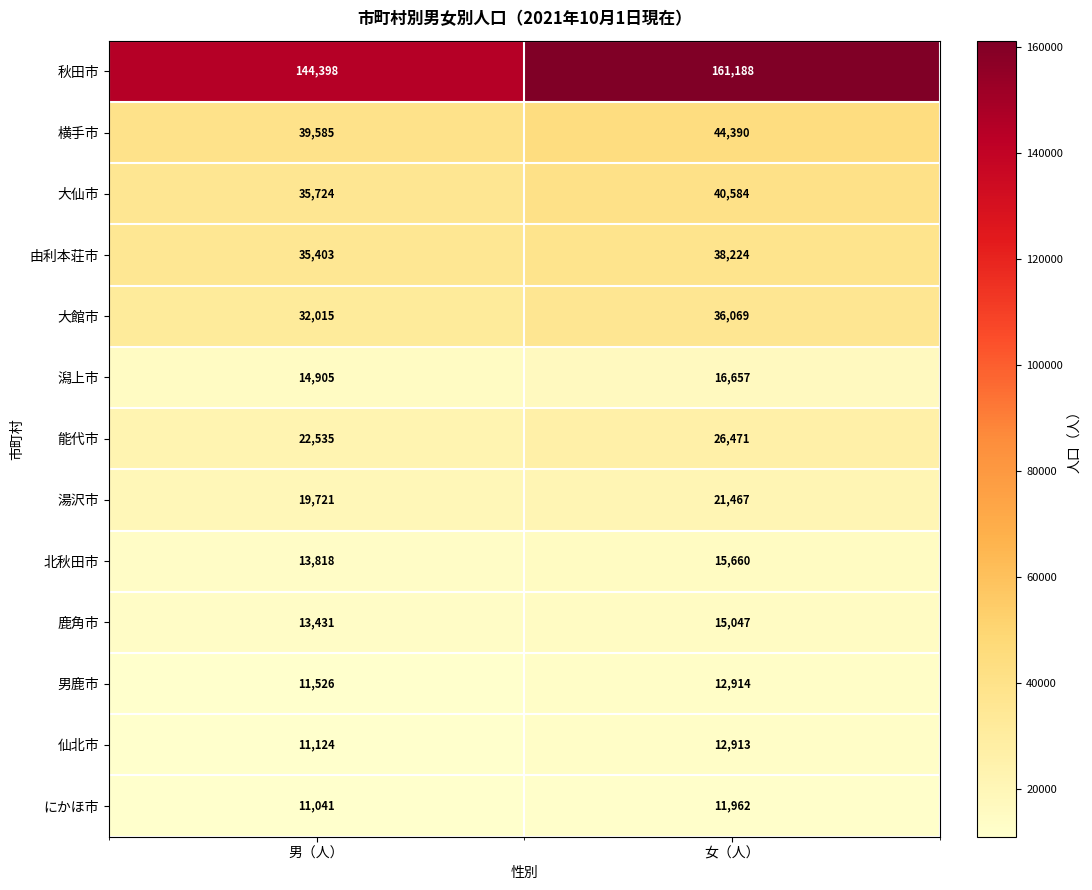

At which label is 仙北市 closest to 12018?

男（人）